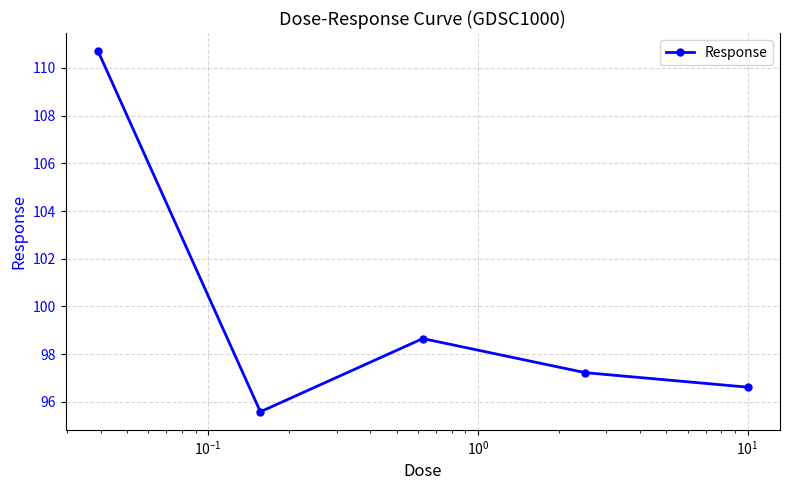

What is the average value?

99.8